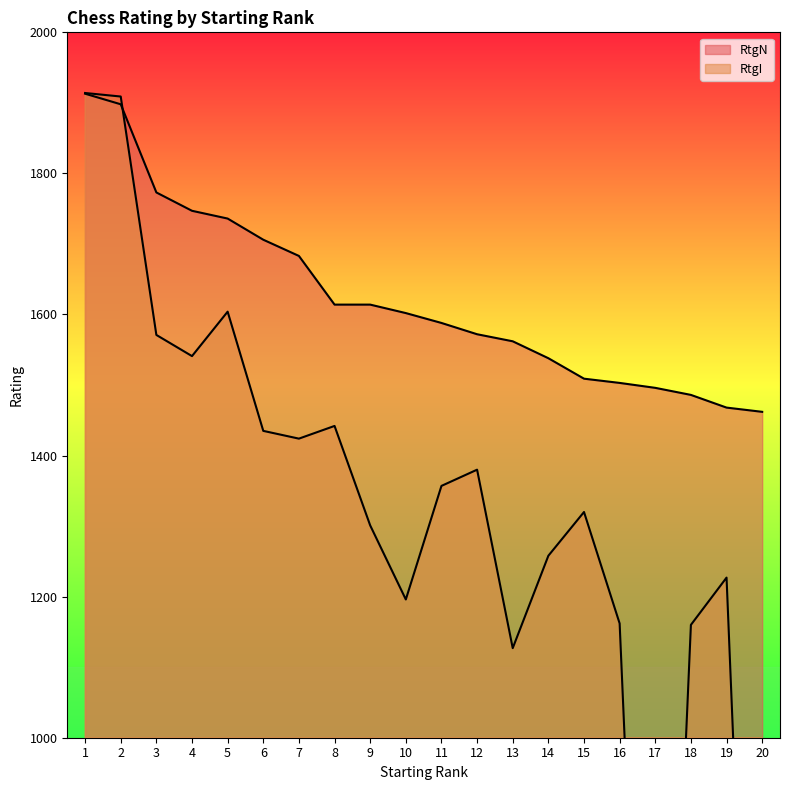

The RtgI series shows -1011 at 20. True or false?

False